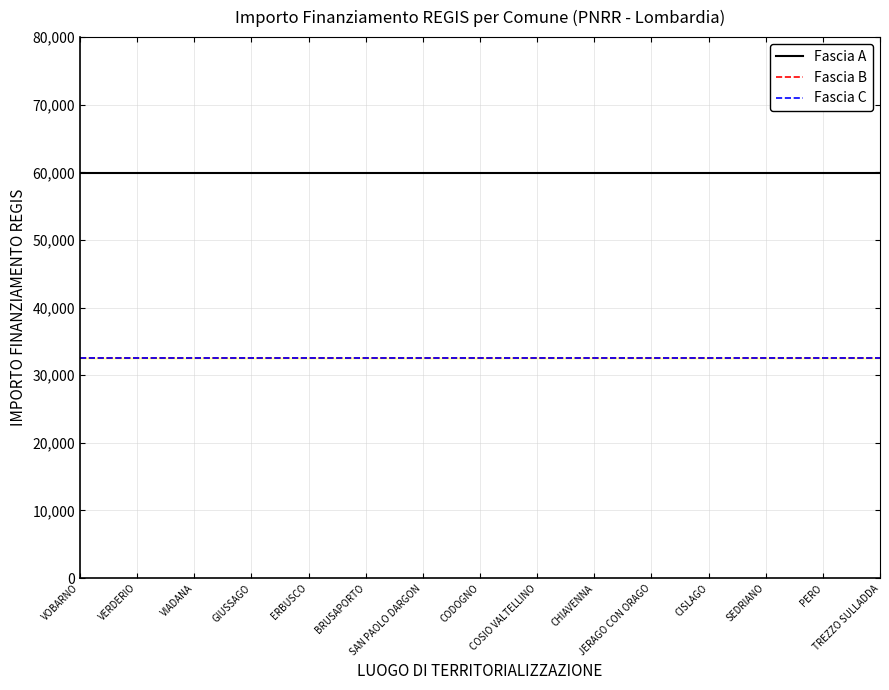

What is the total value across all series at VERDERIO?

125144